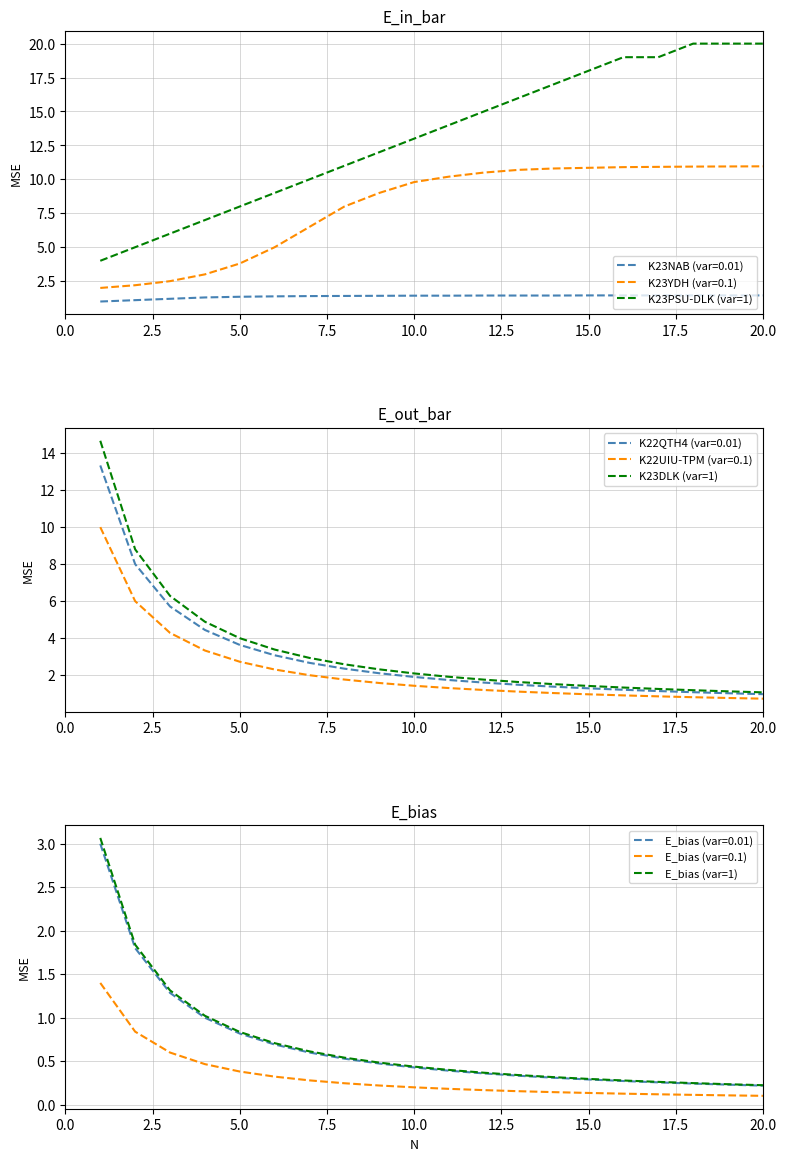

The K23YDH (var=0.1) series shows 11.0 at 20.0. True or false?

True